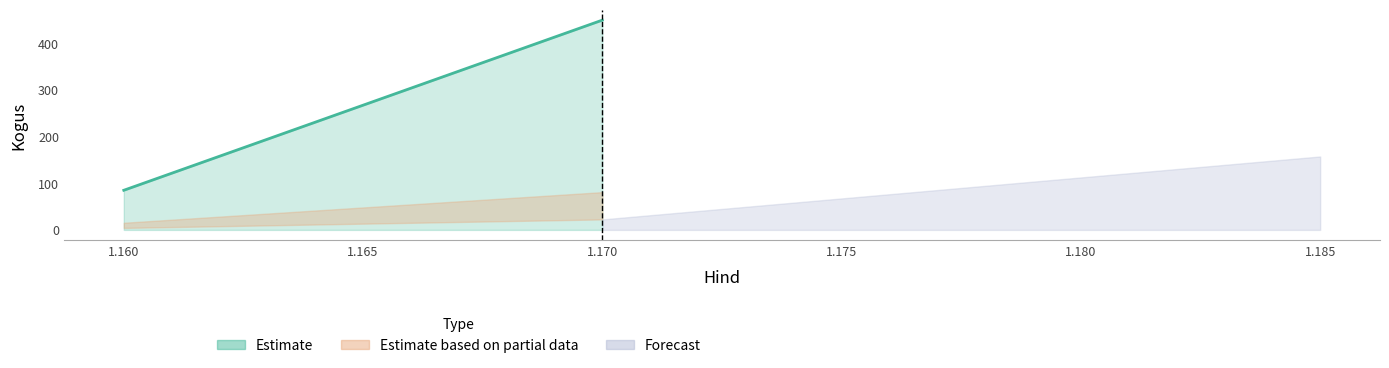

Does the chart display data point markers on the line(s)?

No